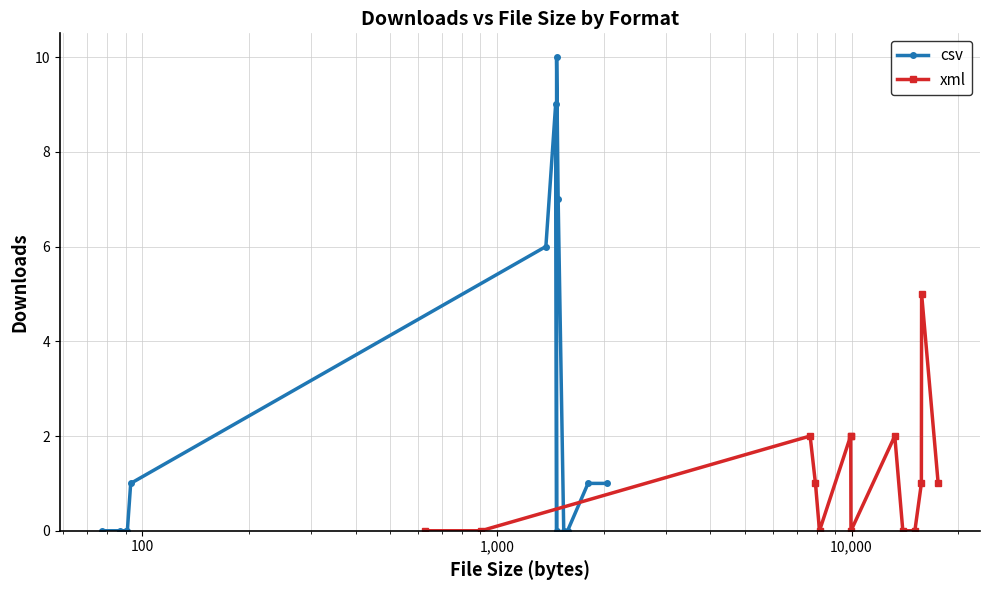

How many values in the xml series are below 1?

6